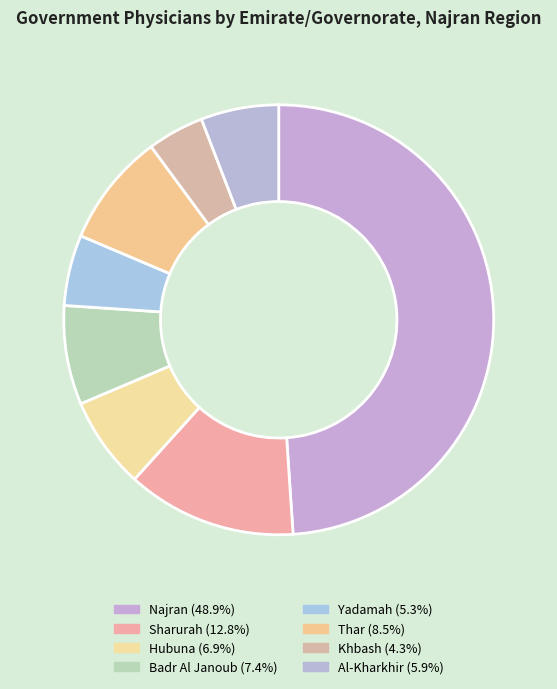

Rank the categories by value from highest to lowest.

Najran, Sharurah, Thar, Badr Al Janoub, Hubuna, Al-Kharkhir, Yadamah, Khbash